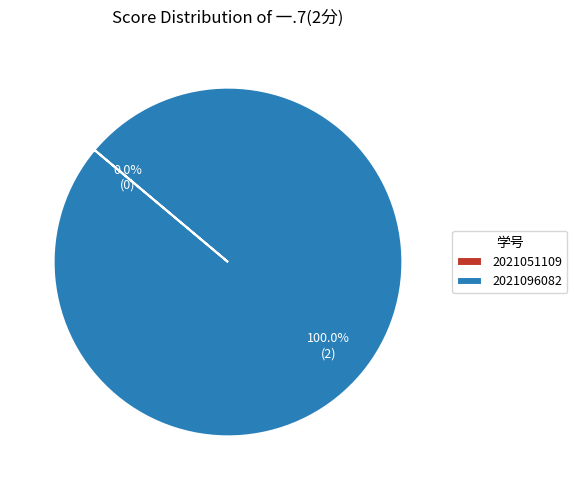

Rank the categories by value from highest to lowest.

2021096082, 2021051109